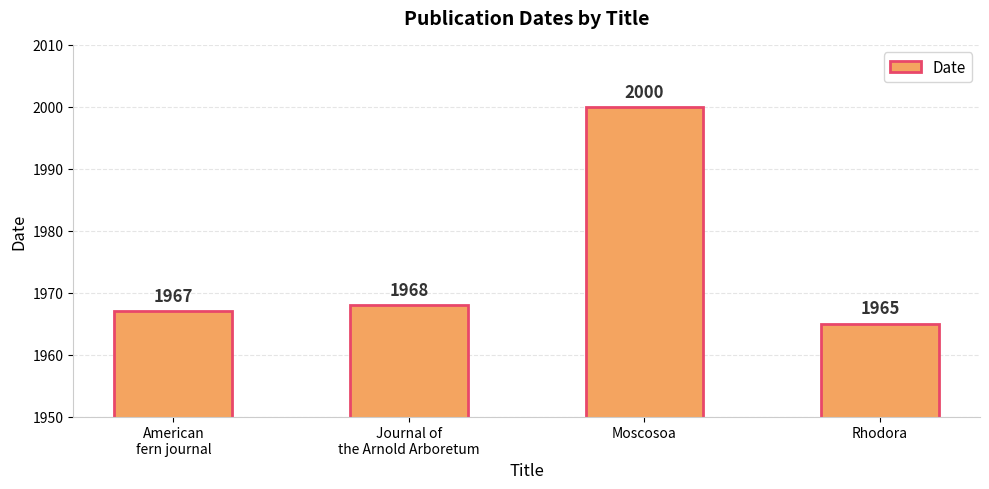

What is the ratio of the value at American
fern journal to the value at Rhodora?

1.0